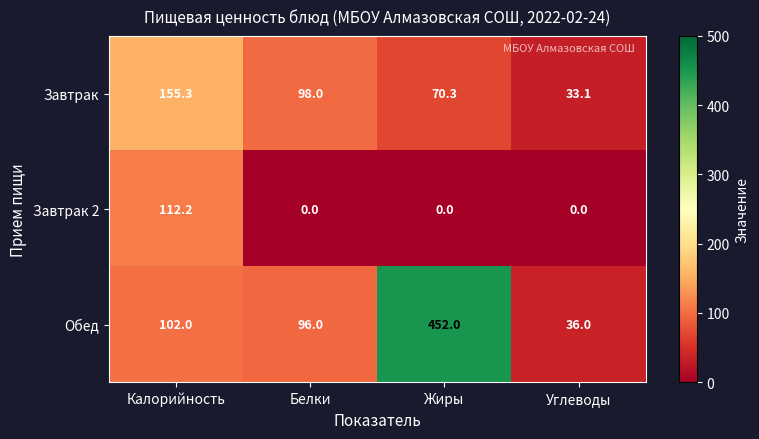

Count the number of categories in the chart.

4